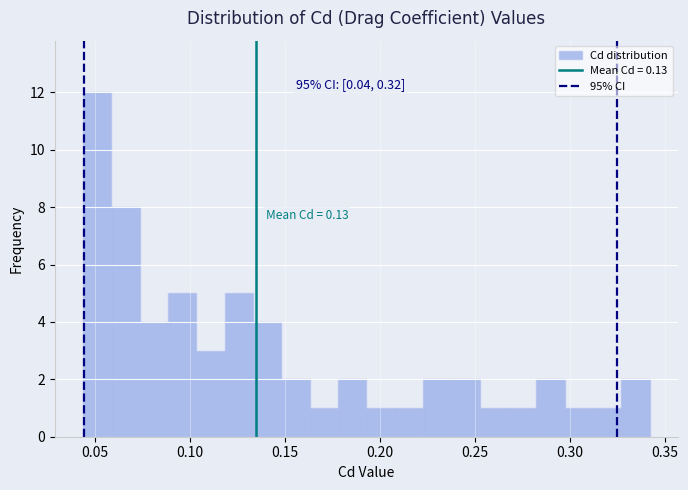

Read against the x-axis, roughly where is the centre of the tallest bar?

0.050